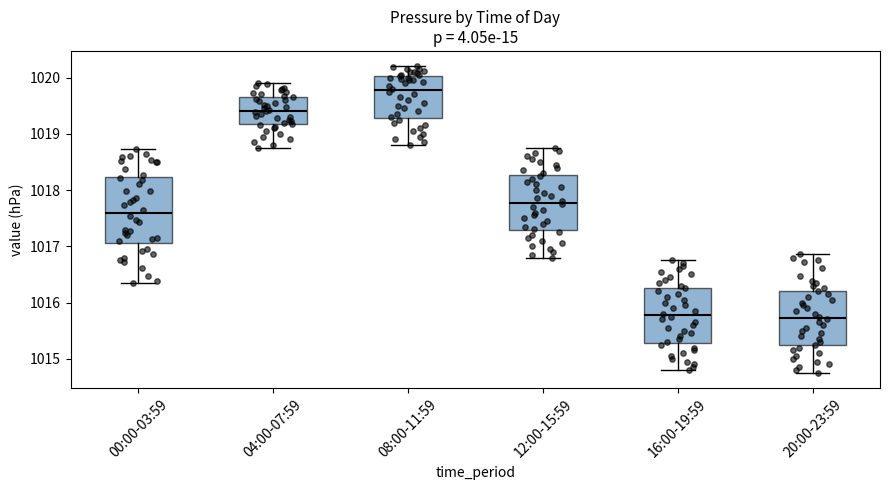

Which box has the highest median line?

08:00-11:59